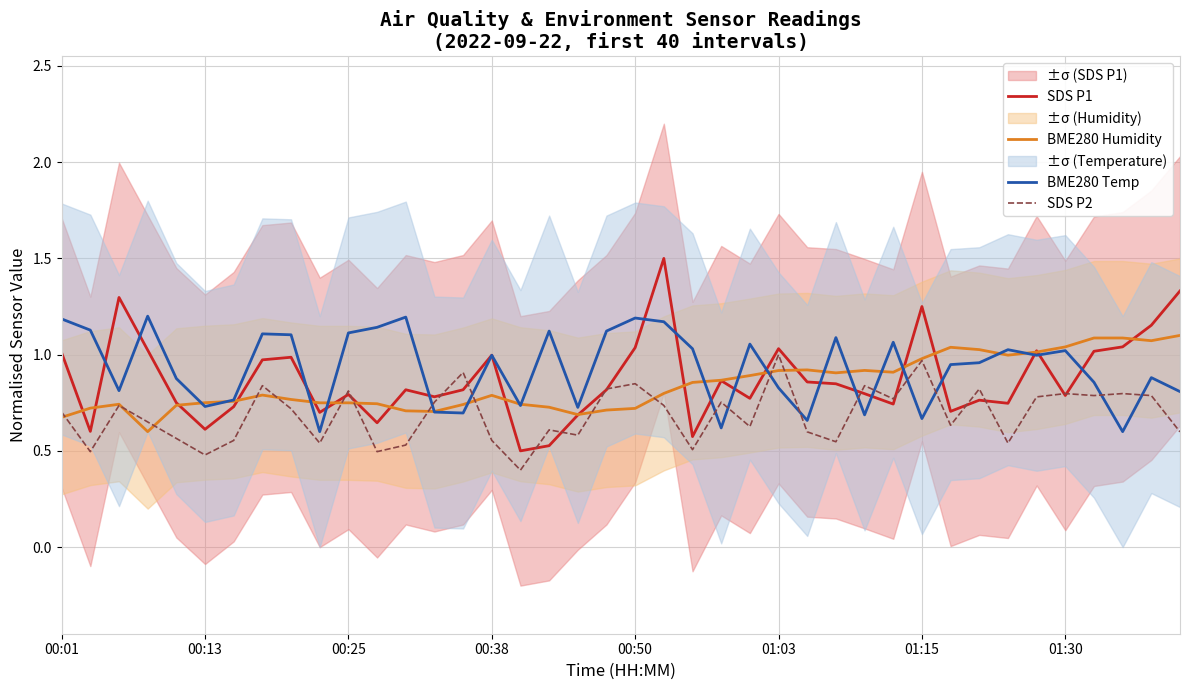

The value of SDS P1 at 00:13 is 0.6. True or false?

True